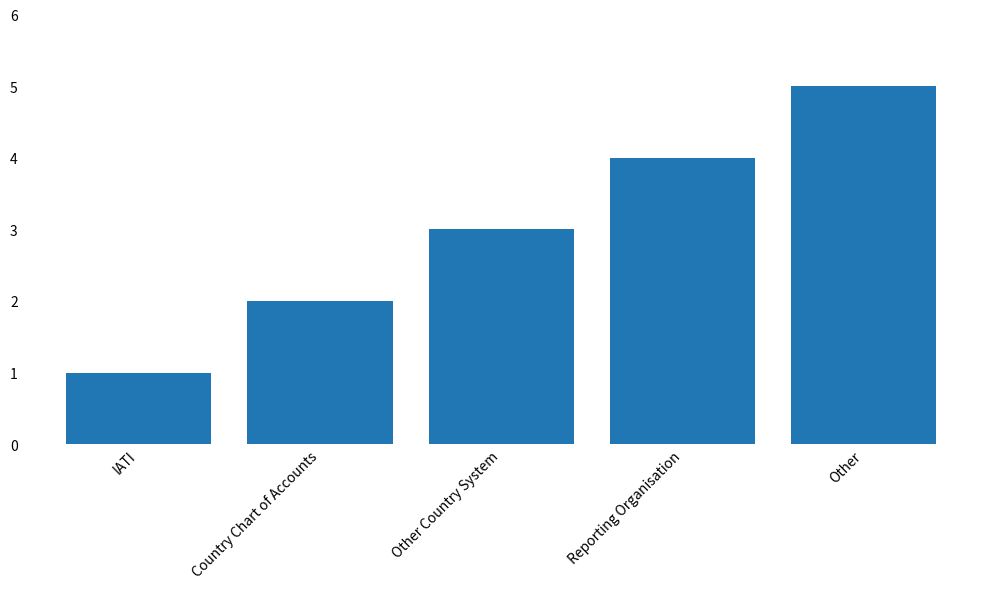

Where is the data nearest to the value 3?

Other Country System